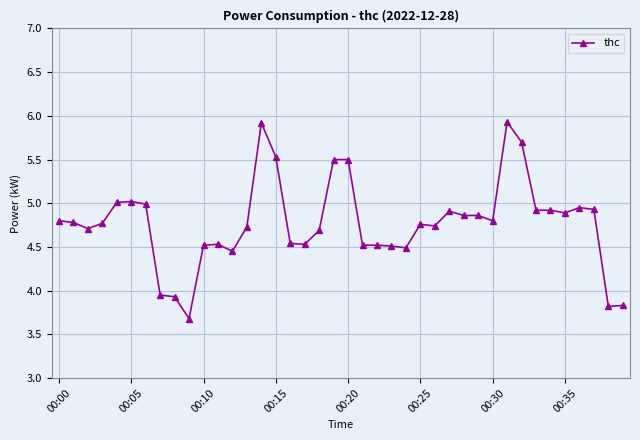

True or false: there are more than 1 points higher than both neighbors.

True